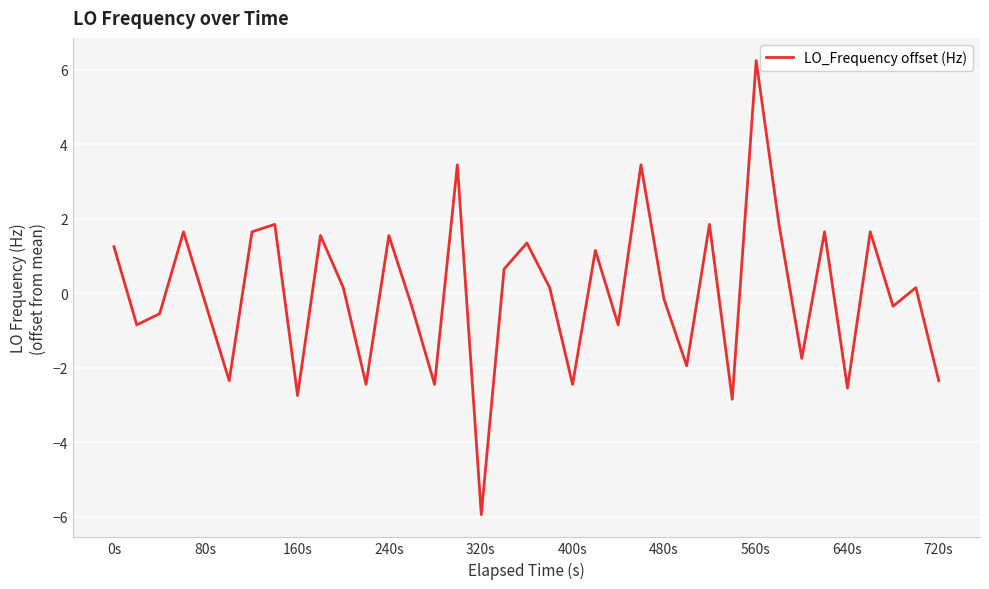

What is the smallest value displayed?

-5.9